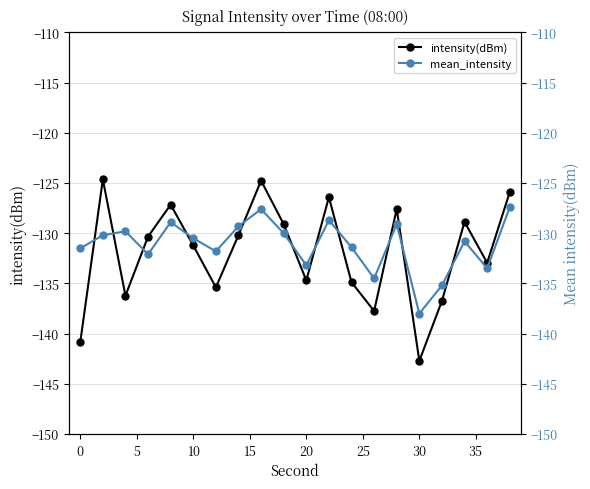

The intensity(dBm) series shows -40.5 at 0. True or false?

False